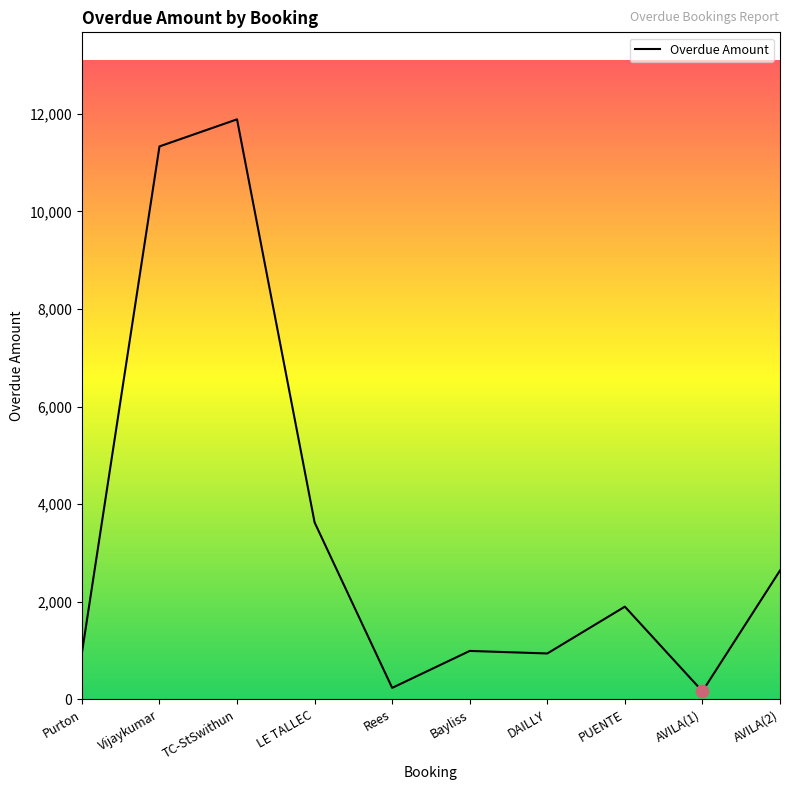

What is the change in value from AVILA(1) to AVILA(2)?

+2475